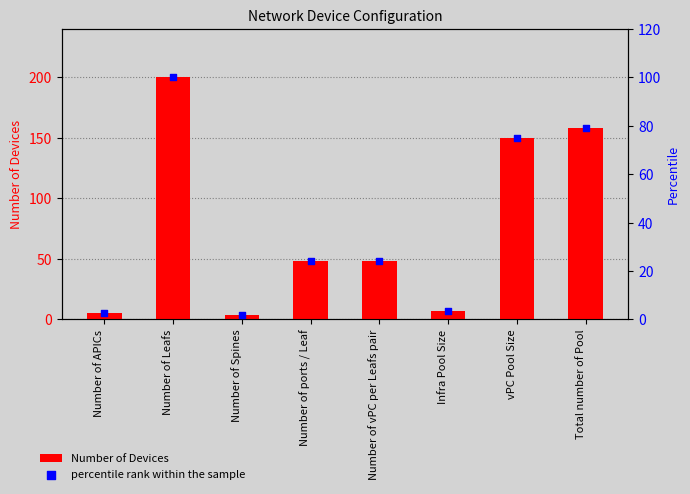

What is the total value across all series at Infra Pool Size?

10.5